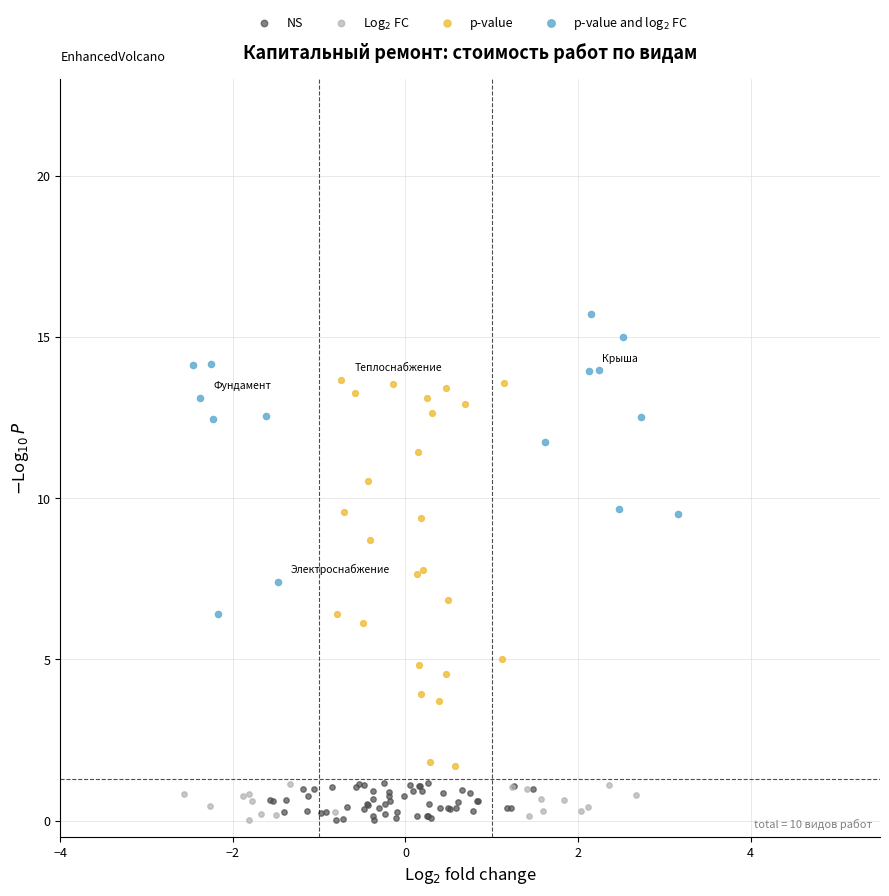

Which series has the widest spread of Y values?

p-value